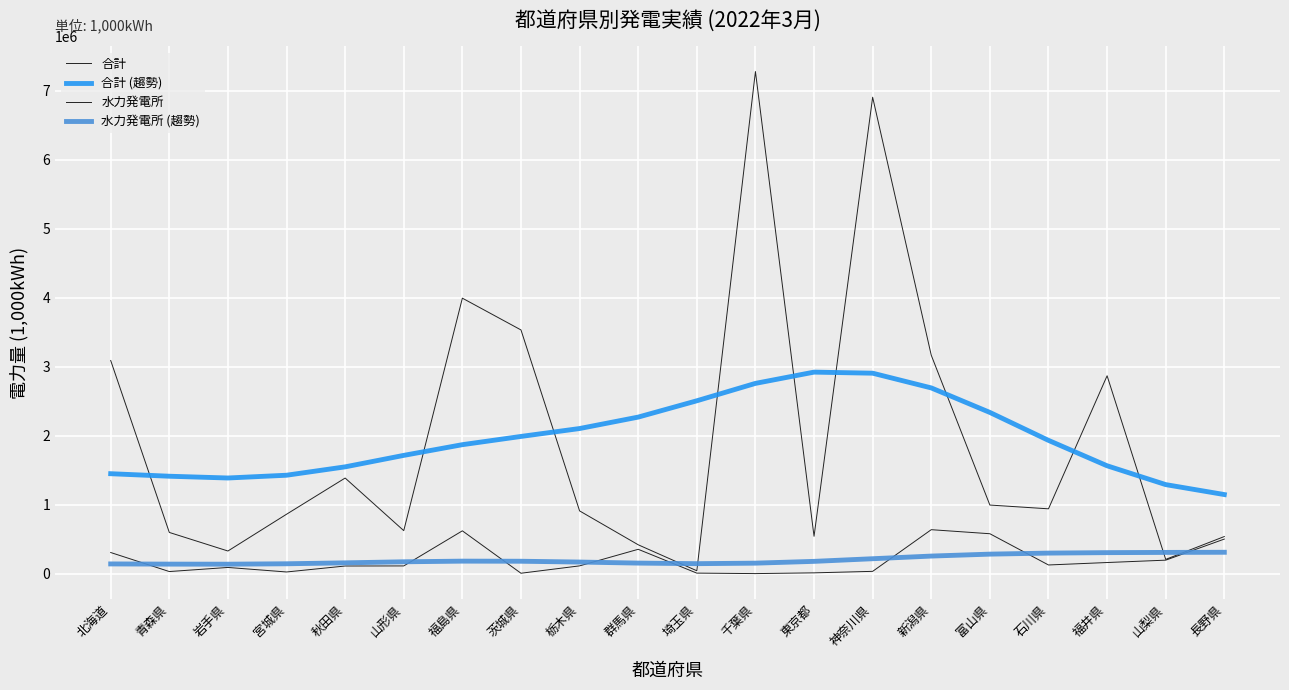

At which label does 合計 first exceed 939620?

北海道